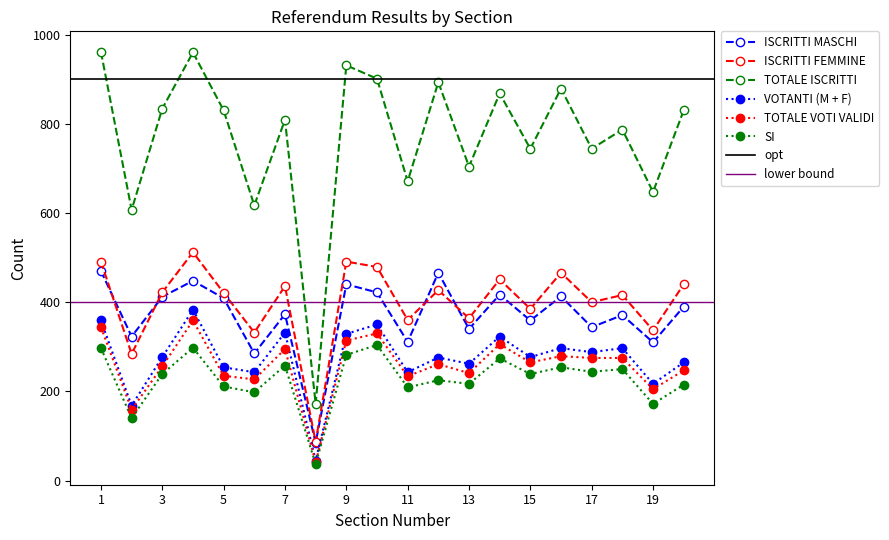

True or false: TOTALE VOTI VALIDI and SI cross at least once.

False